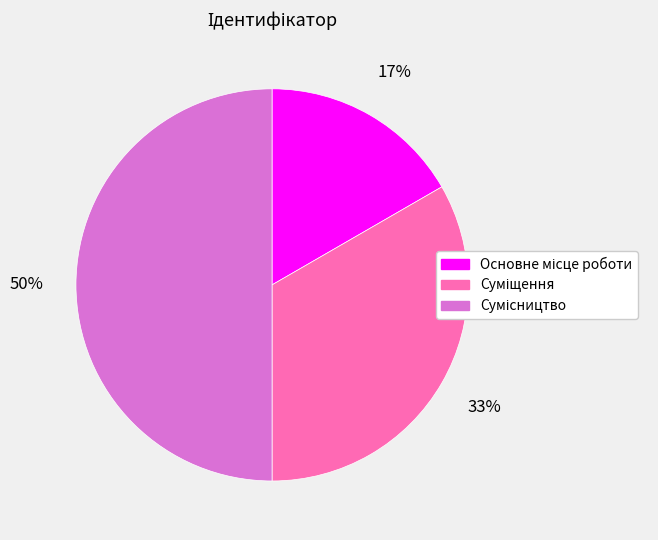

To the nearest percent, what is the average slice percentage?

33%